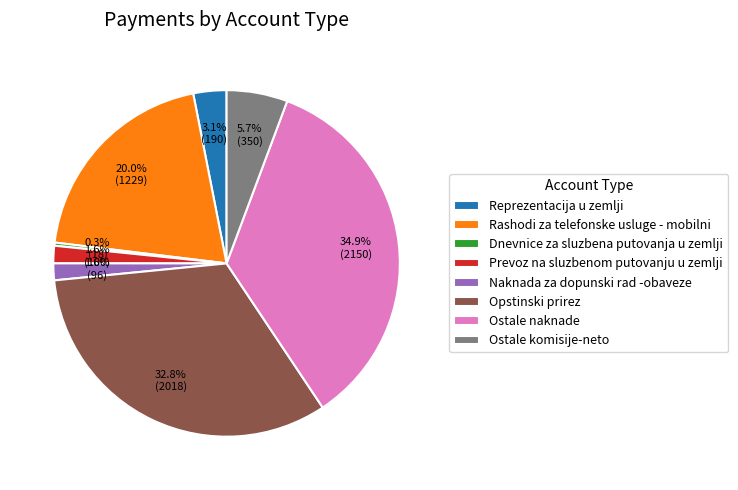

To the nearest percent, what portion does Rashodi za telefonske usluge - mobilni represent?

20%